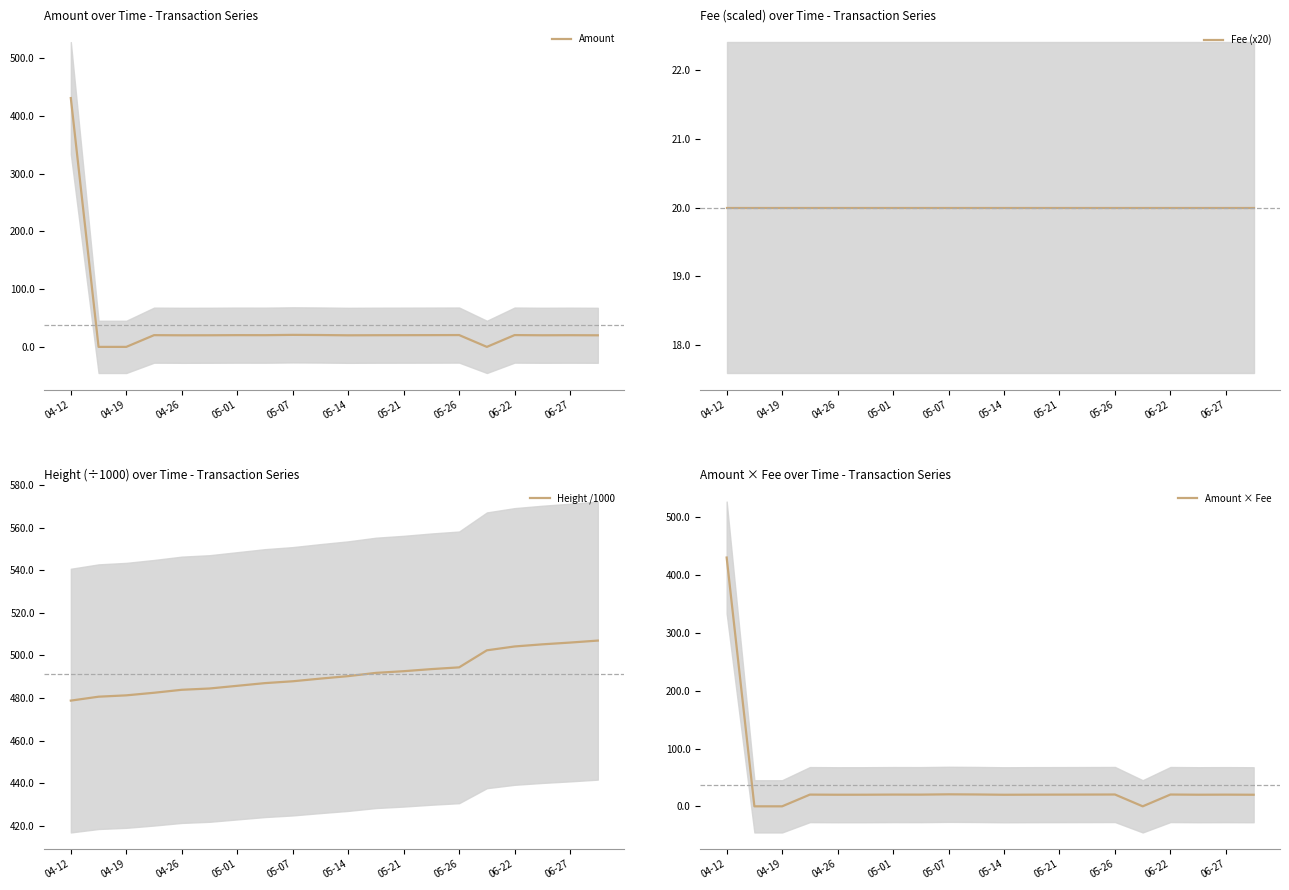

Which series has the largest total across all categories?

Height /1000